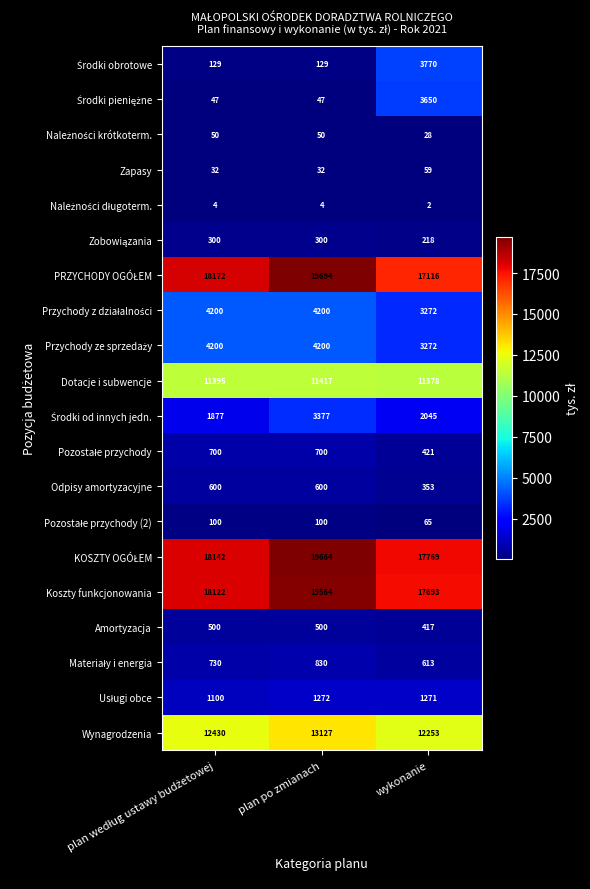

Which label corresponds to the largest value in the chart?

plan po zmianach